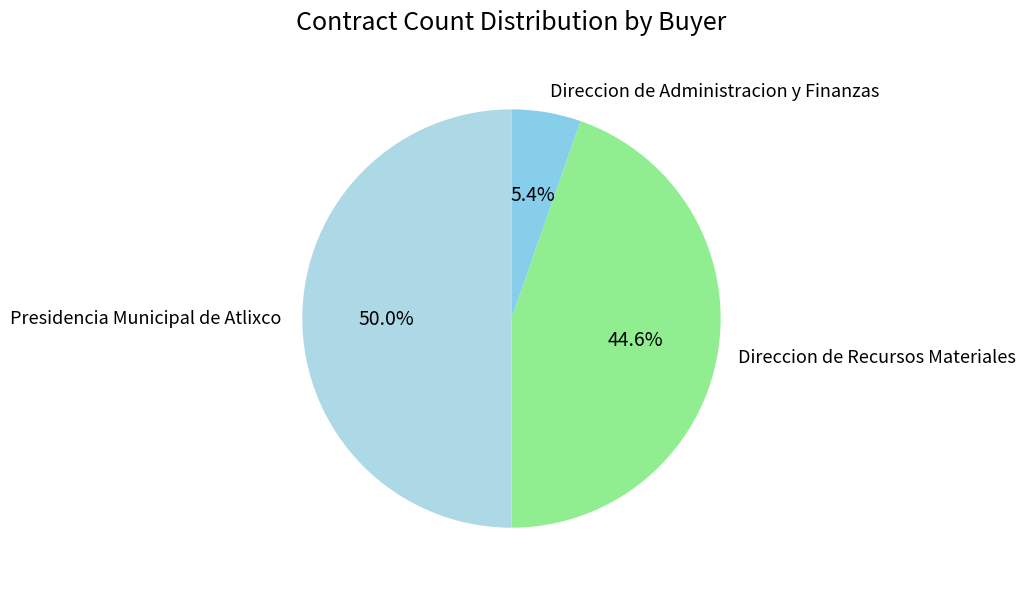

The Direccion de Administracion y Finanzas slice represents 5% of the pie. True or false?

True